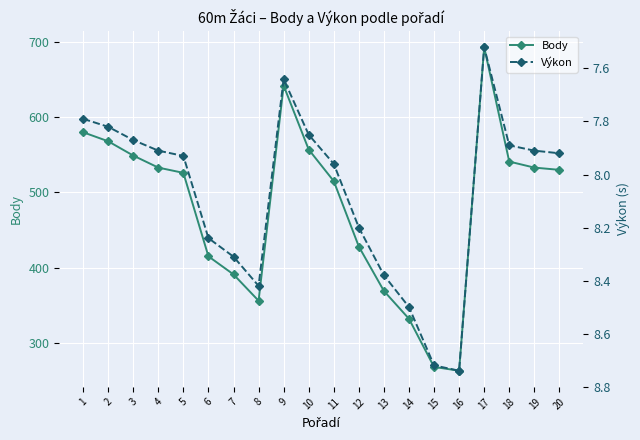

How many distinct data groups are displayed?

2